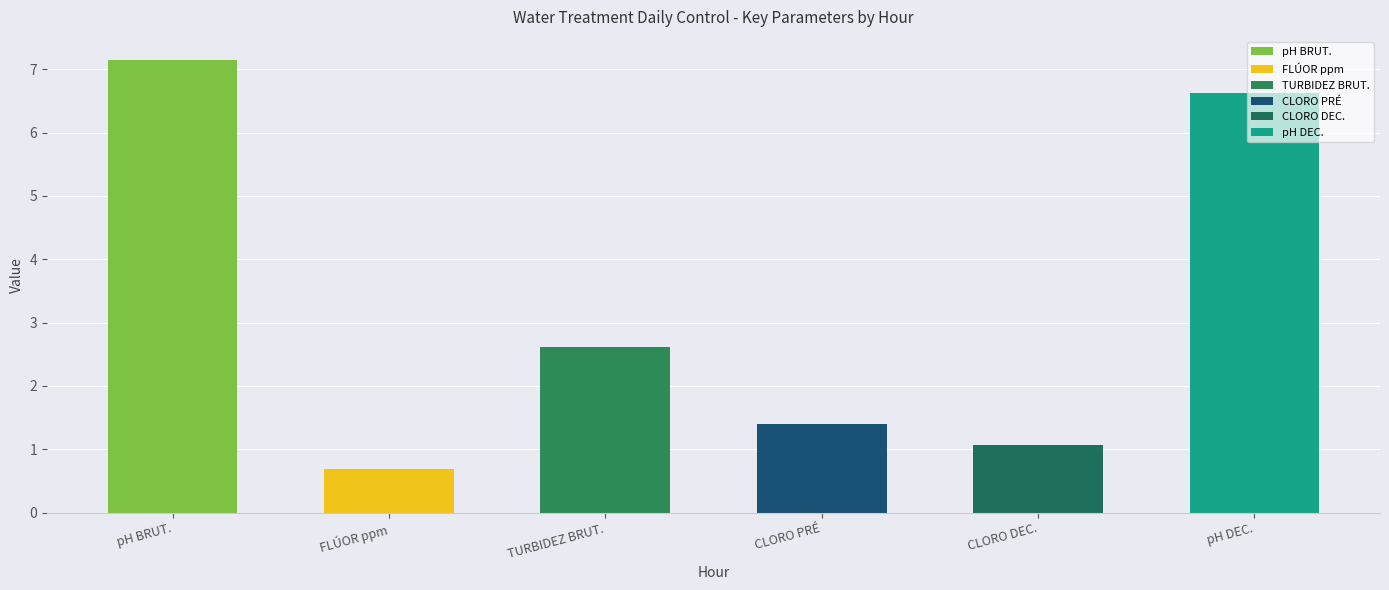

The pH BRUT. series shows 11.1 at 14. True or false?

False